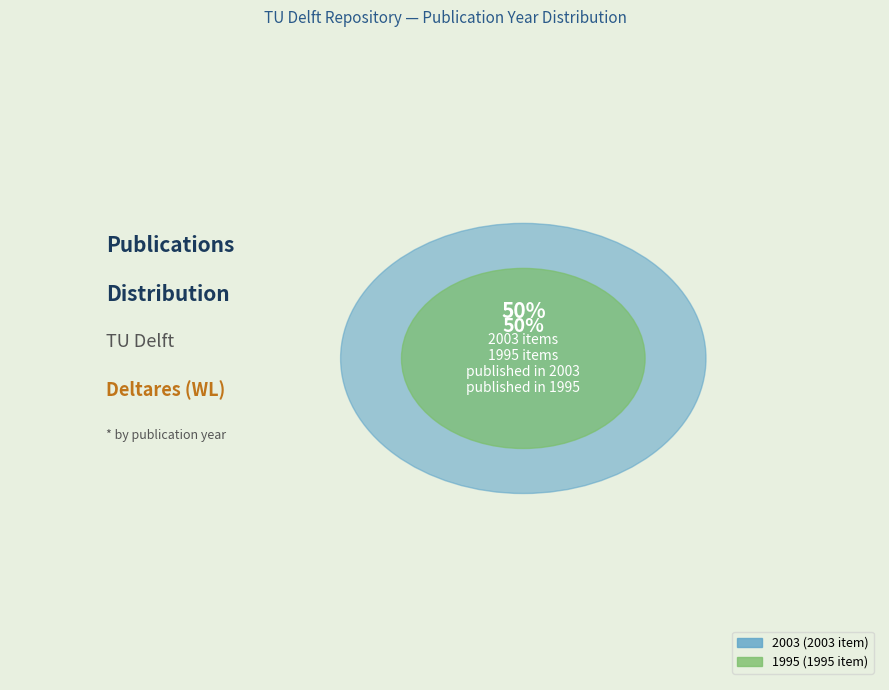

To the nearest percent, what portion does 1995 represent?

50%